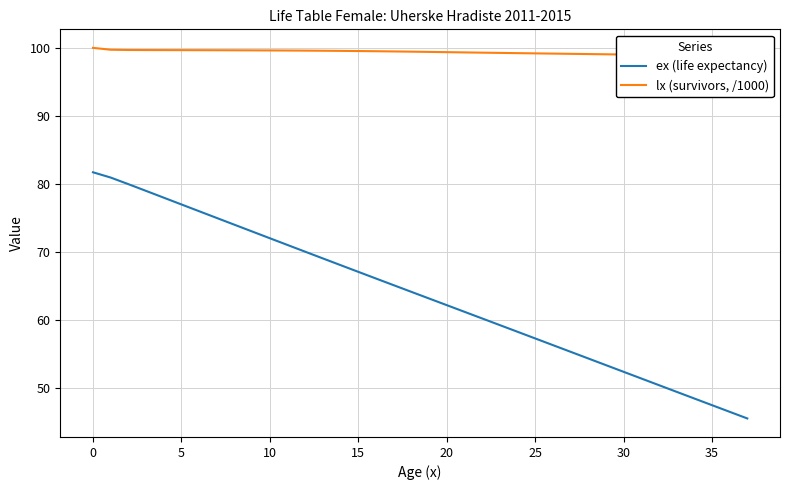

What is the label of the 7th point from the right?

31